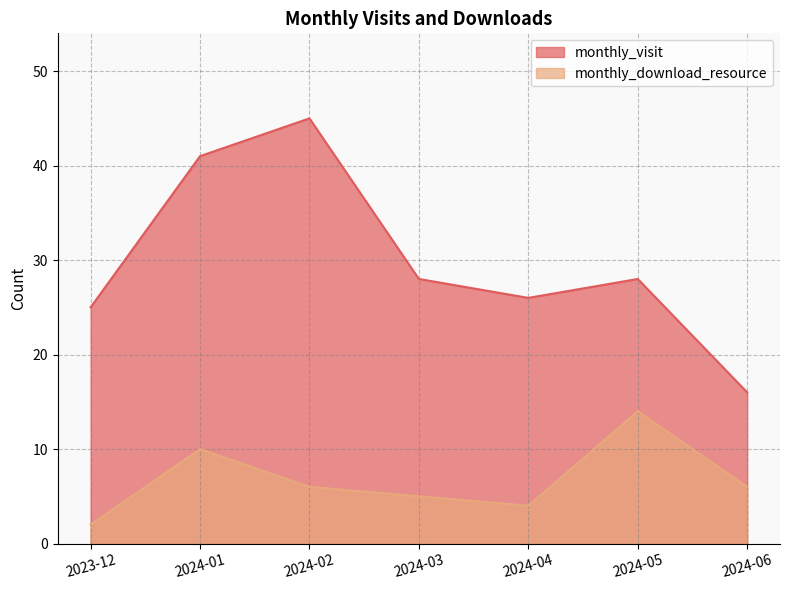

What is the smallest value displayed?

2